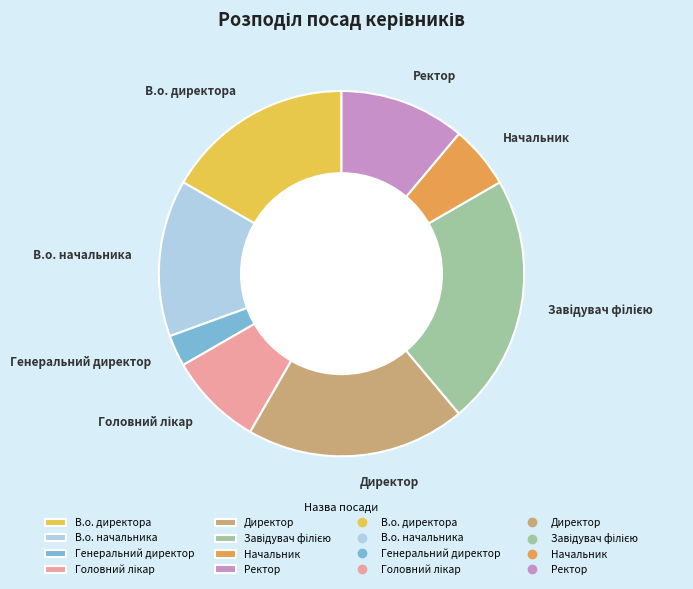

Approximately how many times larger is the value at В.о. начальника compared to В.о. директора?

0.8